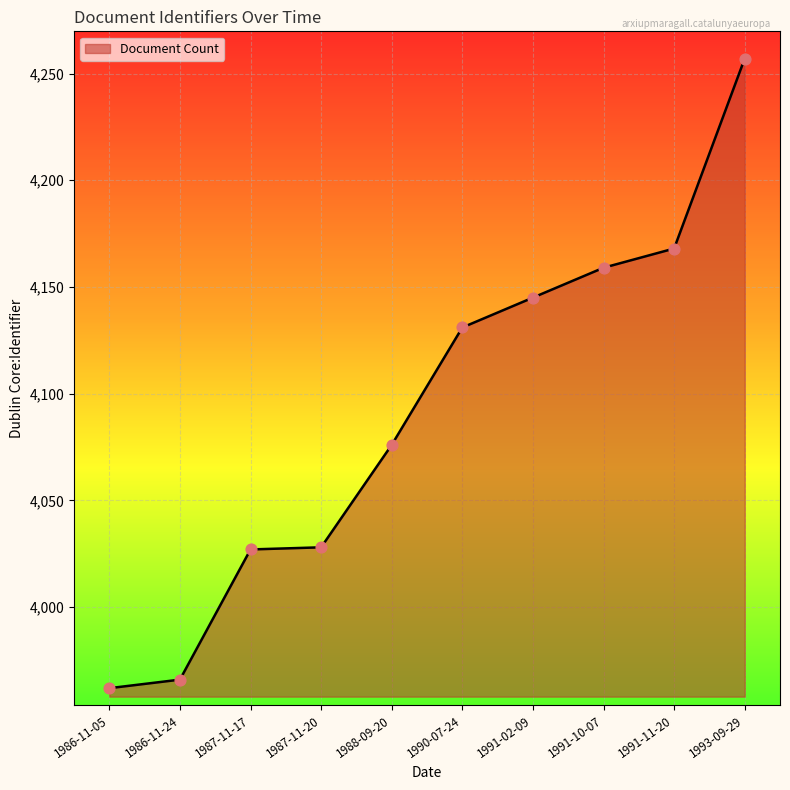

What is the change in value from 1987-11-20 to 1990-07-24?

+103